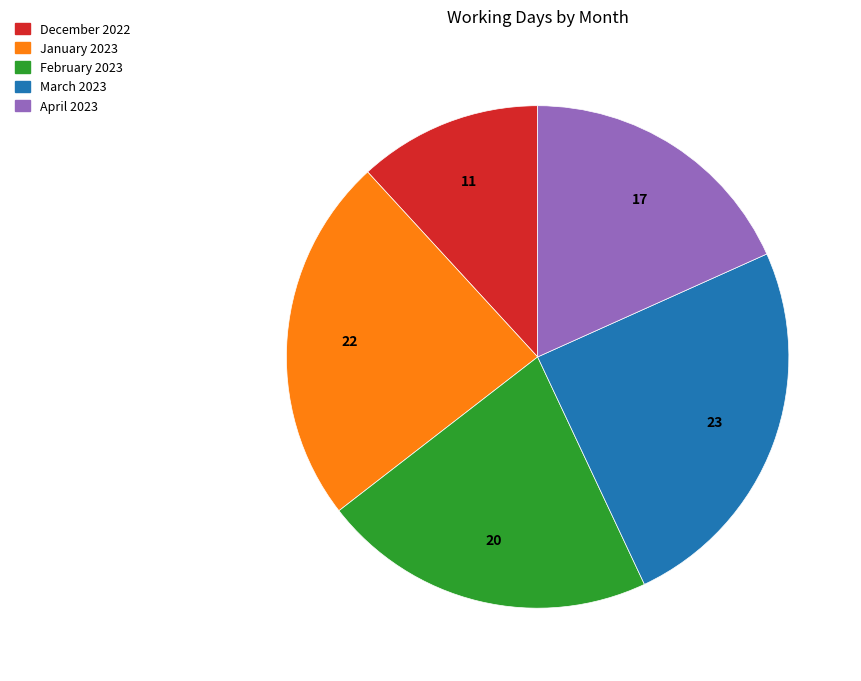

What is the ratio of the value at January 2023 to the value at February 2023?

1.1